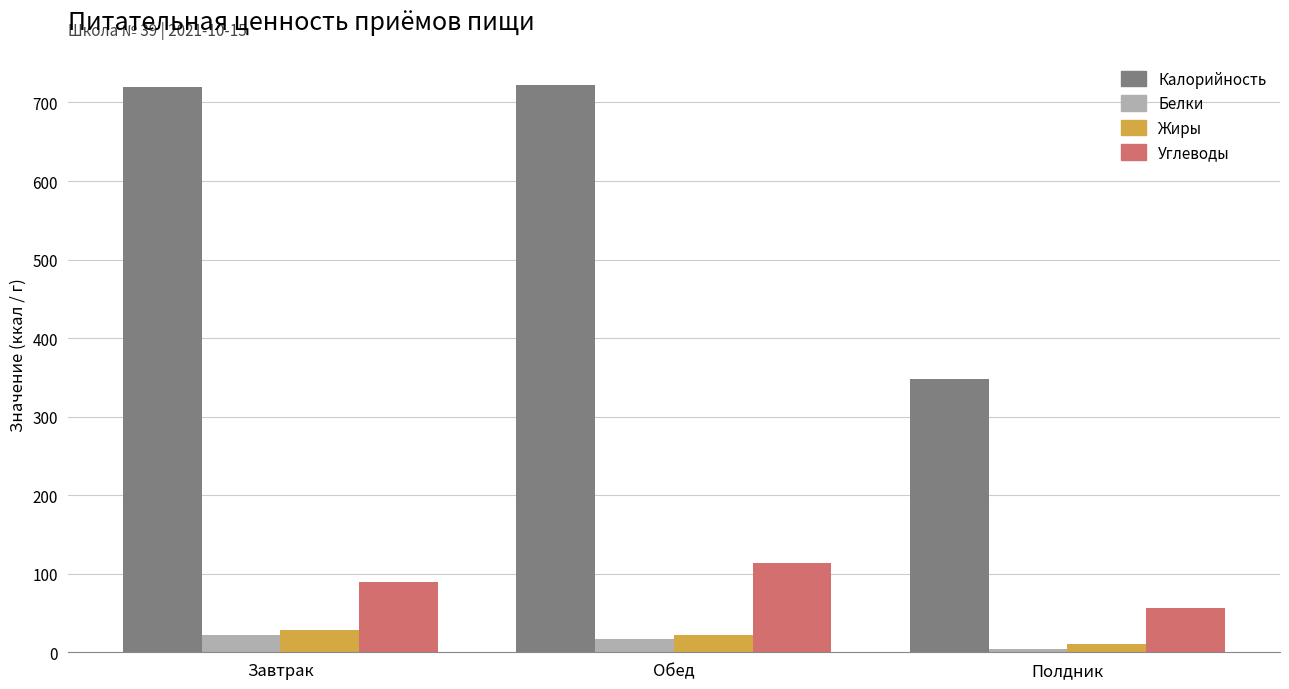

What is the value of the Жиры bar at the 2nd from the left?

21.4